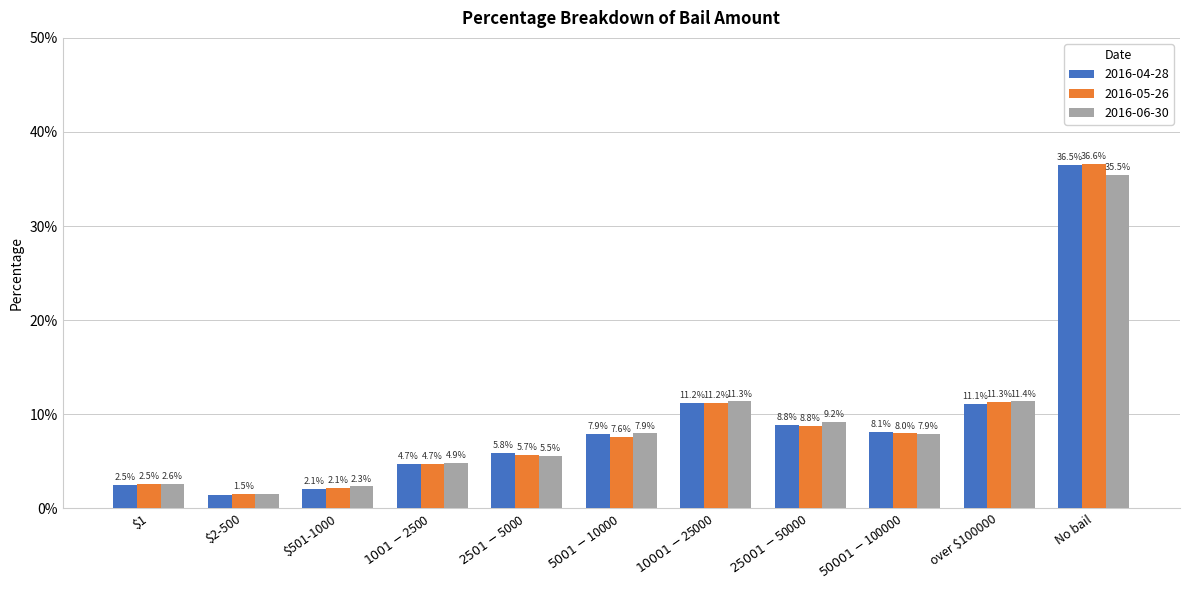

What is the highest value of the 2016-05-26 series?

36.6